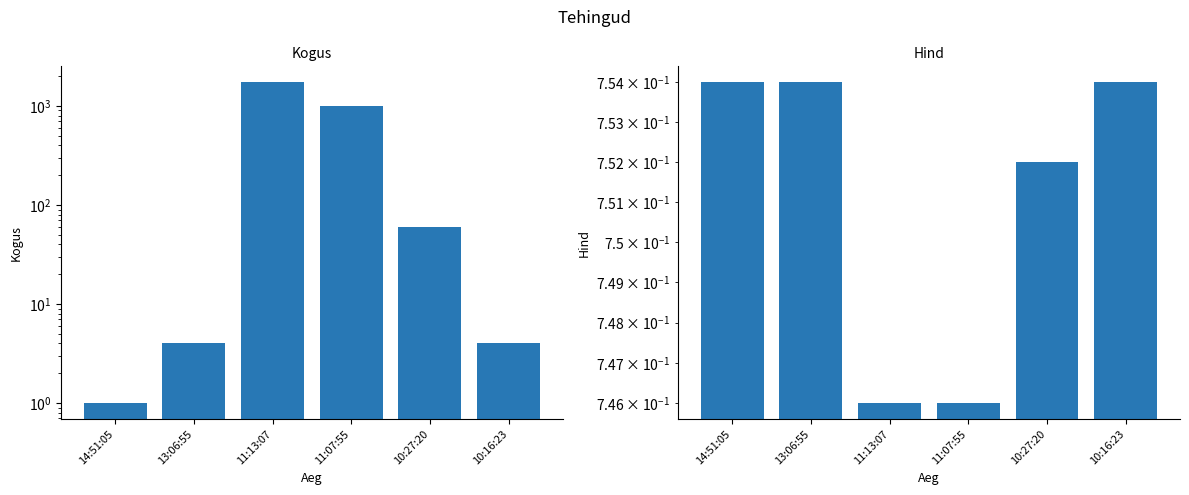

Count the number of categories in the chart.

6